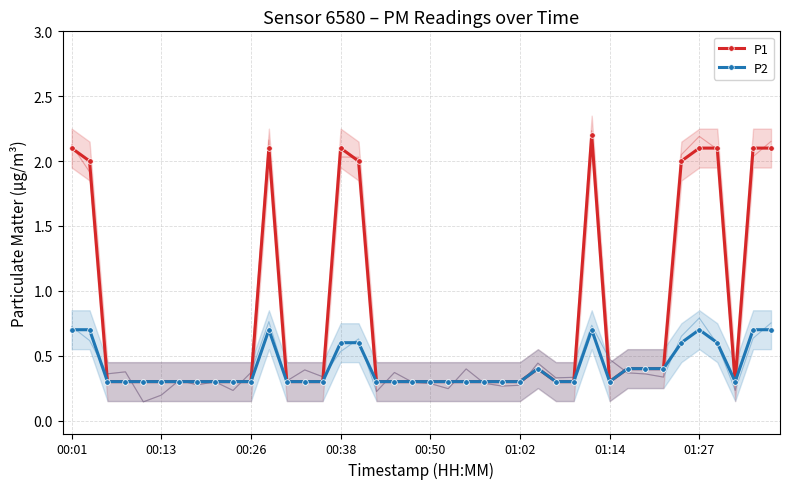

What is the lowest value of the P2 series?

0.3